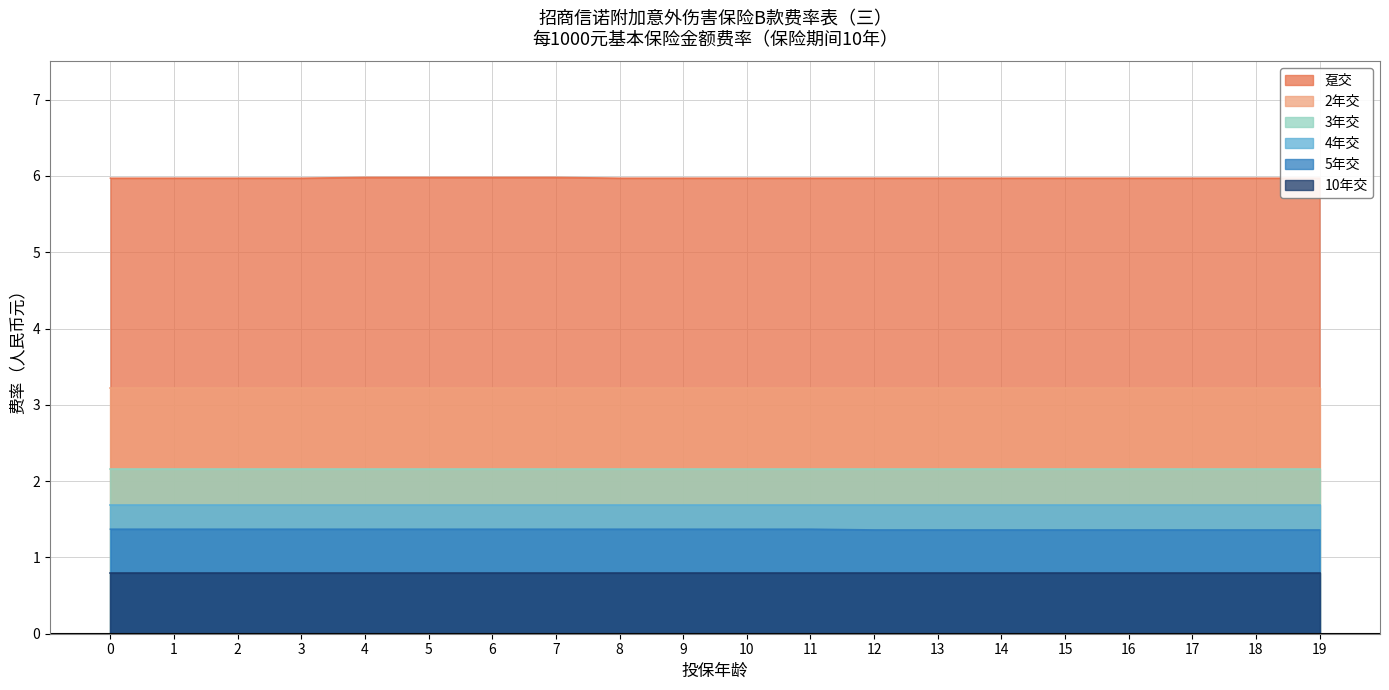

Does the chart display data point markers on the line(s)?

No